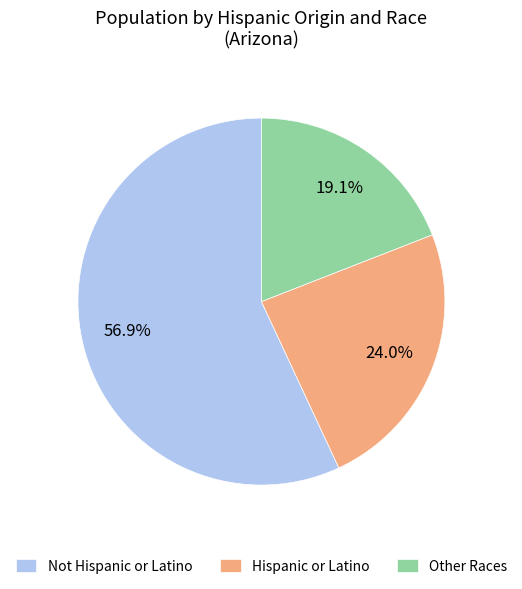

Between Hispanic or Latino and Other Races, which is larger?

Hispanic or Latino